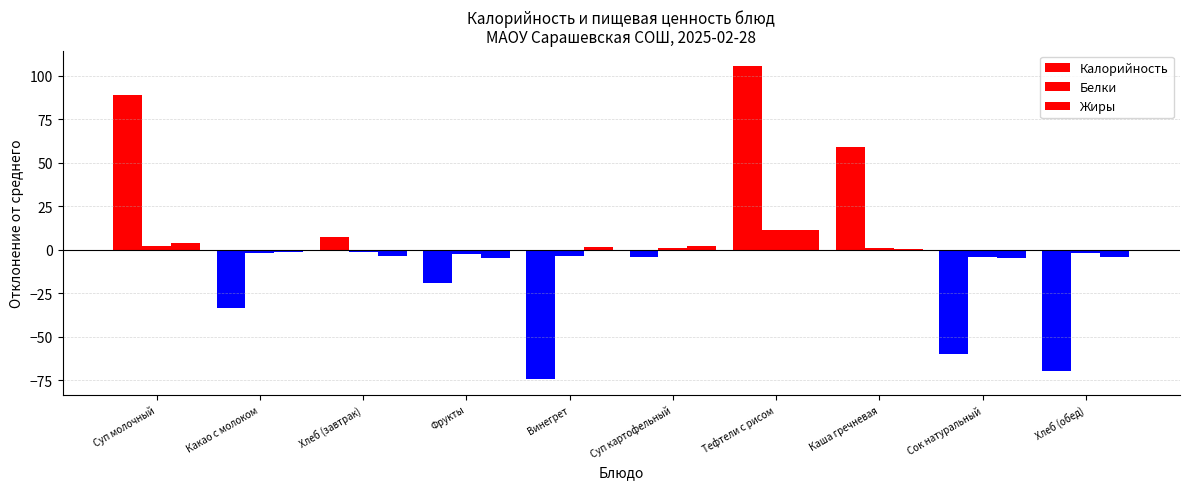

Reading left to right, list all the values displayed in this chart.

Калорийность: Суп молочный=89.2	Какао с молоком=-33.2	Хлеб (завтрак)=7.1	Фрукты=-19.4	Винегрет=-74.4	Суп картофельный=-4.3	Тефтели с рисом=105.5	Каша гречневая=59.1	Сок натуральный=-59.9	Хлеб (обед)=-69.5
Белки: Суп молочный=2.1	Какао с молоком=-1.7	Хлеб (завтрак)=-1.5	Фрукты=-2.6	Винегрет=-3.7	Суп картофельный=0.8	Тефтели с рисом=11.5	Каша гречневая=1.0	Сок натуральный=-4.1	Хлеб (обед)=-1.8
Жиры: Суп молочный=3.6	Какао с молоком=-1.5	Хлеб (завтрак)=-3.8	Фрукты=-4.5	Винегрет=1.4	Суп картофельный=2.0	Тефтели с рисом=11.1	Каша гречневая=0.6	Сок натуральный=-4.7	Хлеб (обед)=-4.2